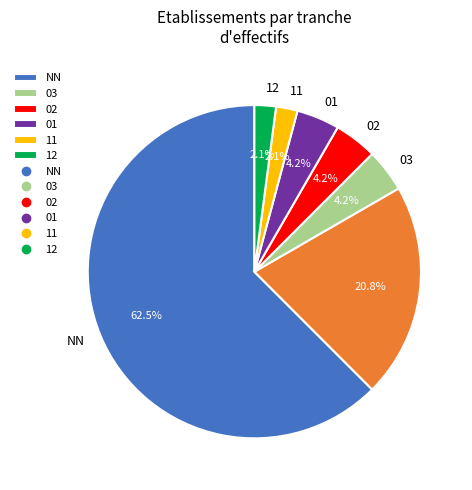

Is there a majority slice in this chart?

Yes